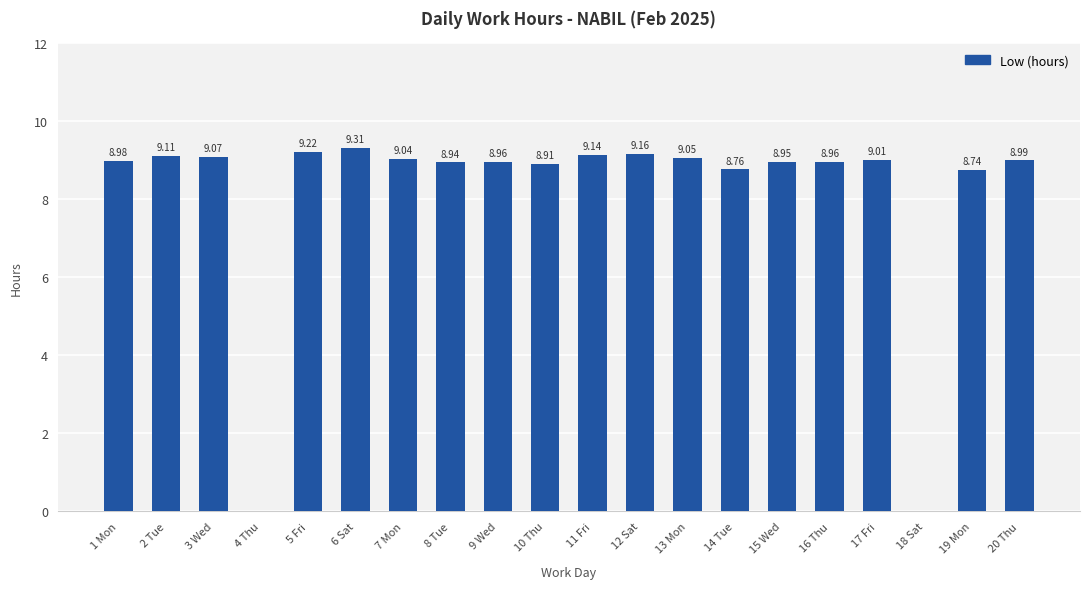

How many values exceed 8?

18